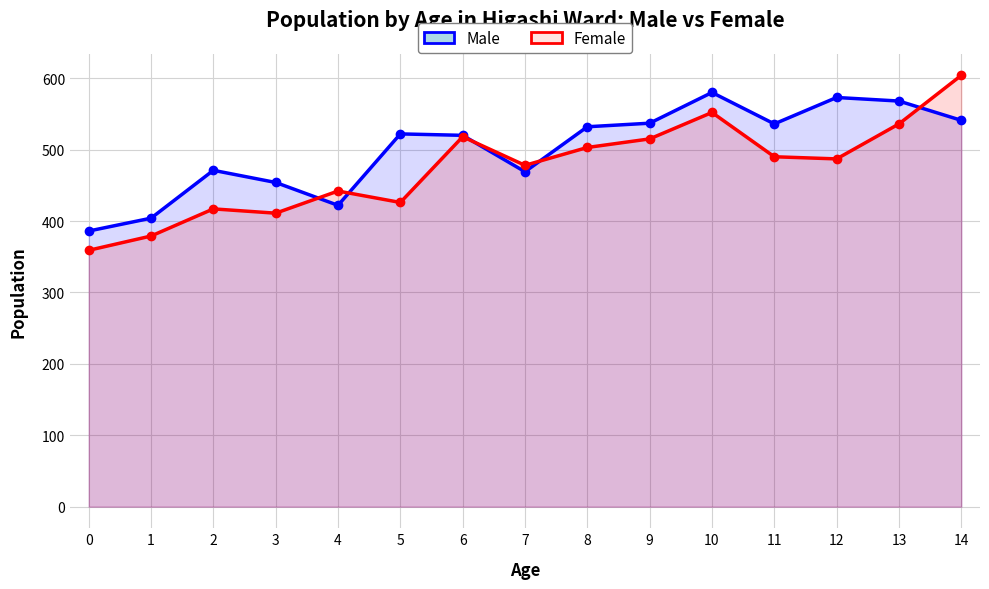

How many interior local peaks does the Male series have?

4